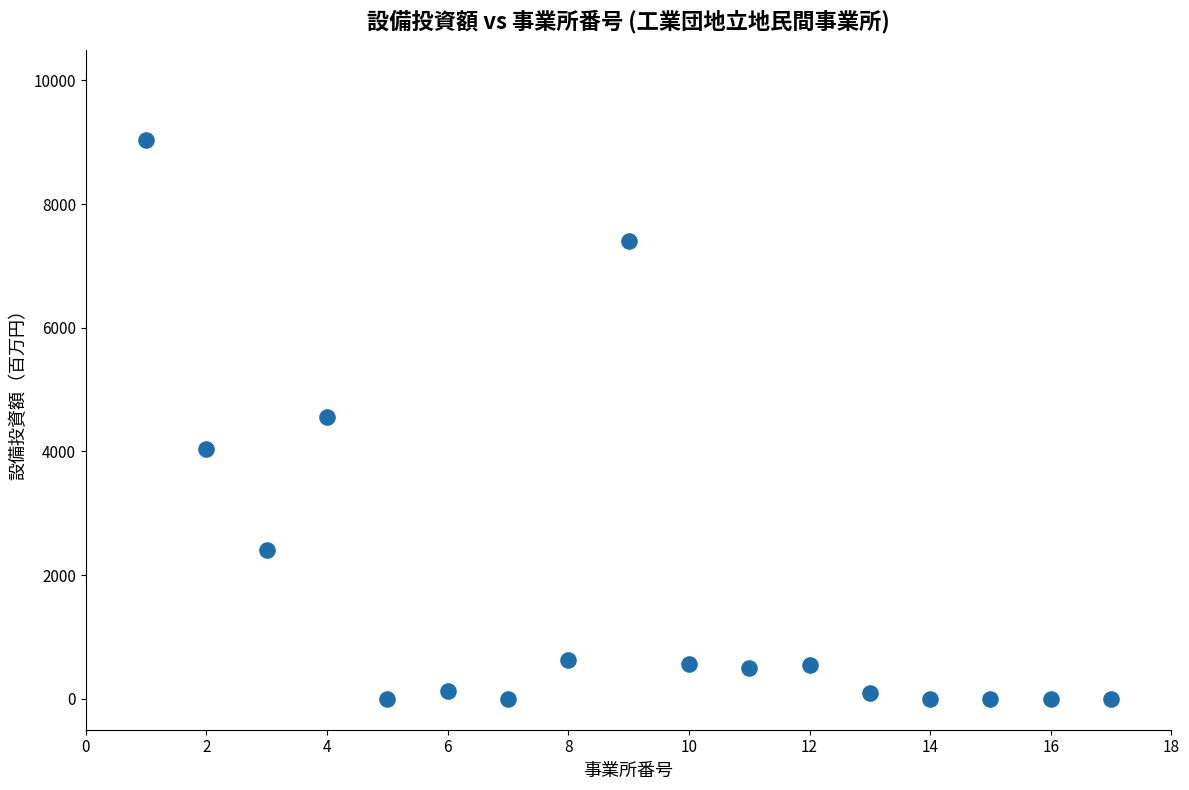

What is the range of Y values (max minus min)?

9030.0